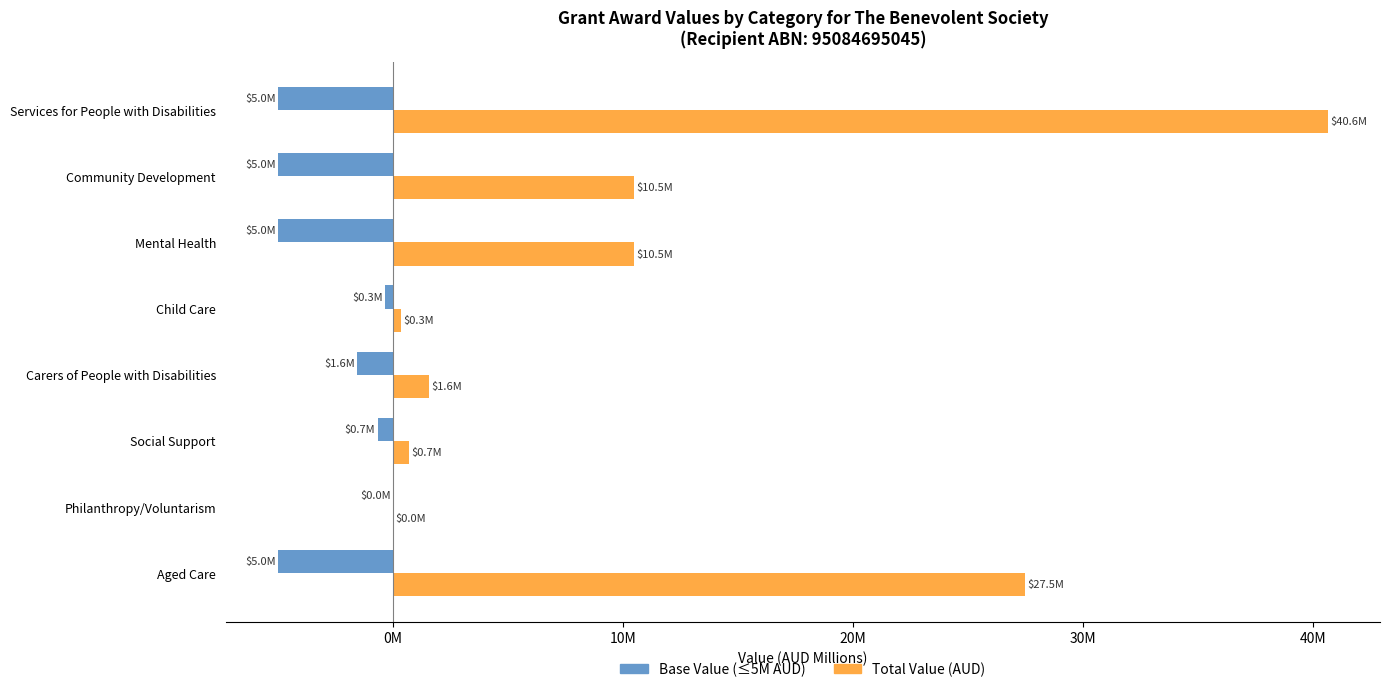

What are all the series names shown in the legend?

Base Value (≤5M AUD), Total Value (AUD)